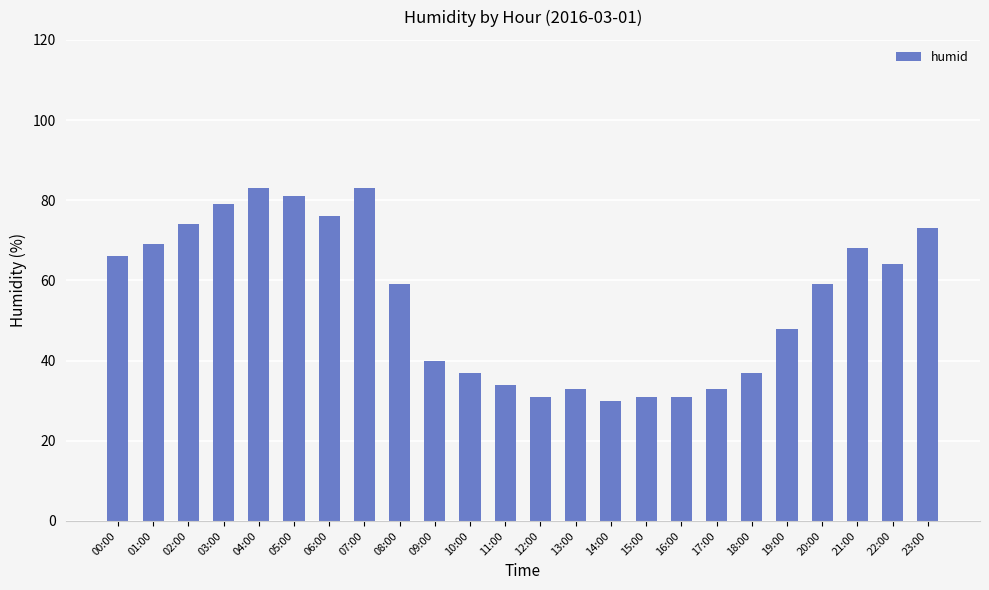

The chart shows a value of 59 at 20:00. True or false?

True